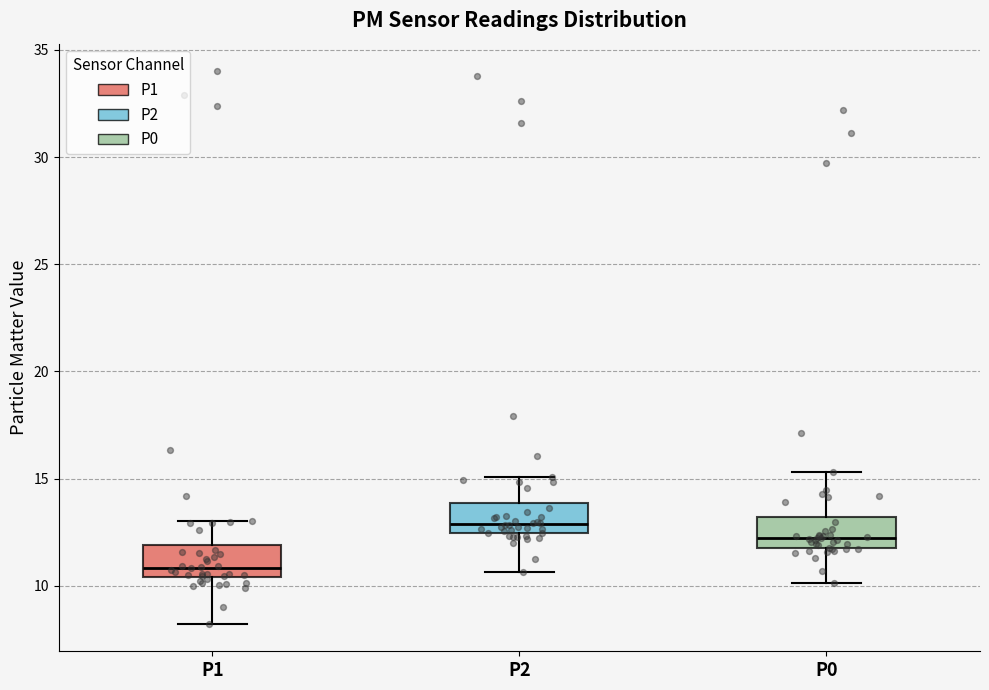

Reading left to right, read every box against the y-axis: the position of its median line, the range the box covers, and the ends of its whiskers. The values are not printed on the chart, so give them approximately, as read against the axis.

P1: median 11.0, box 10.5 to 12.0, whiskers 8.0 to 13.0
P2: median 13.0, box 12.5 to 14.0, whiskers 10.5 to 15.0
P0: median 12.0 (just above the box's lower edge), box 12.0 to 13.0, whiskers 10.0 to 15.5